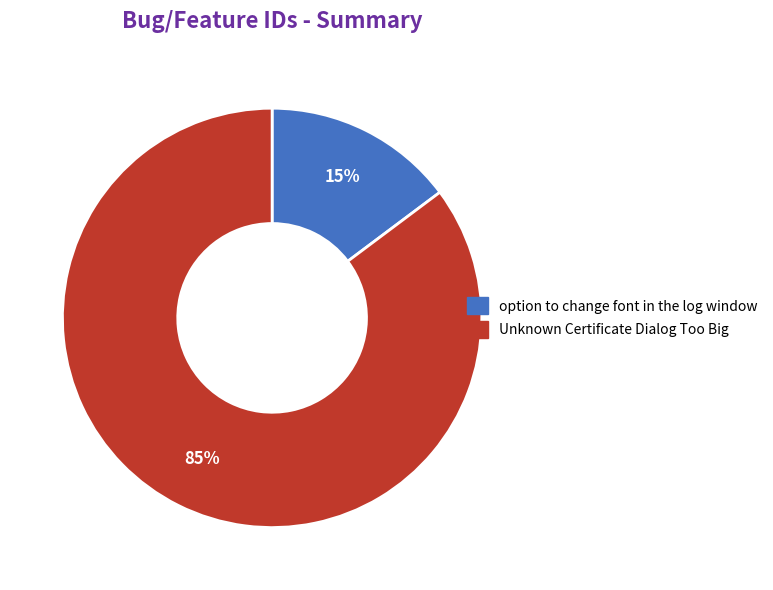

To the nearest percent, what percentage of the pie is Unknown Certificate Dialog Too Big?

85%